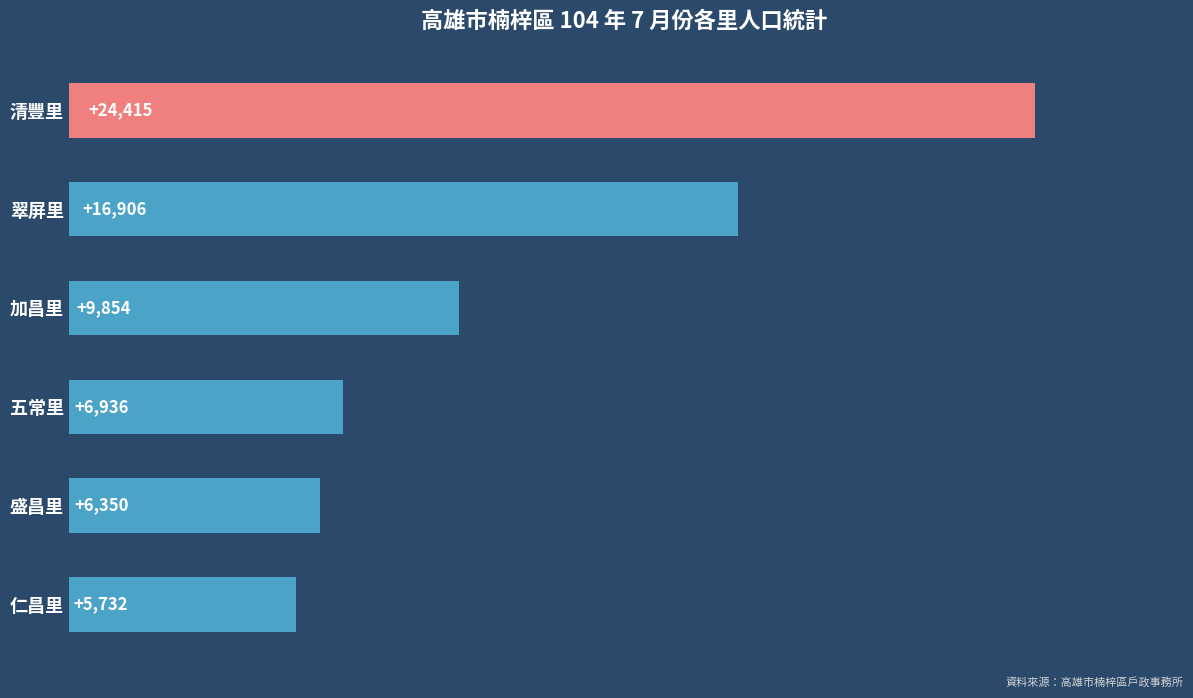

Is it true that the value at 加昌里 is 9854?

True